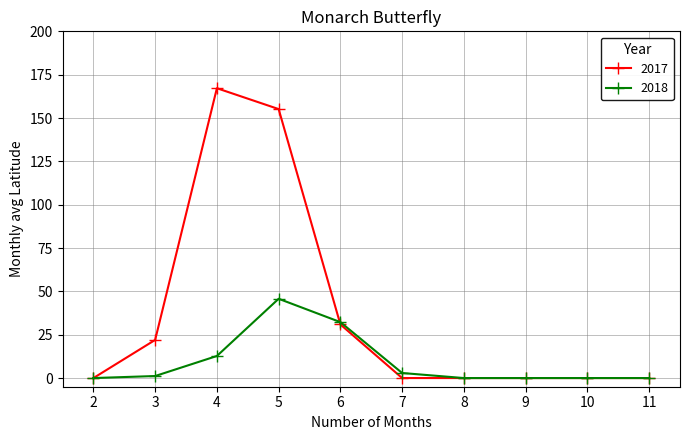

What is the maximum value shown in the chart?

167.2